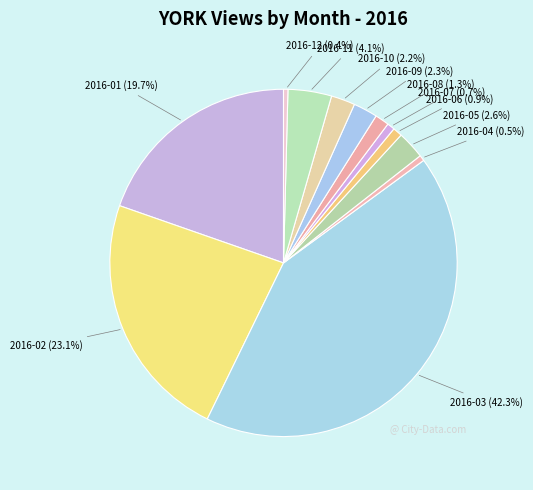

Combined, what portion of the pie is 2016-12 and 2016-01?

20.1%